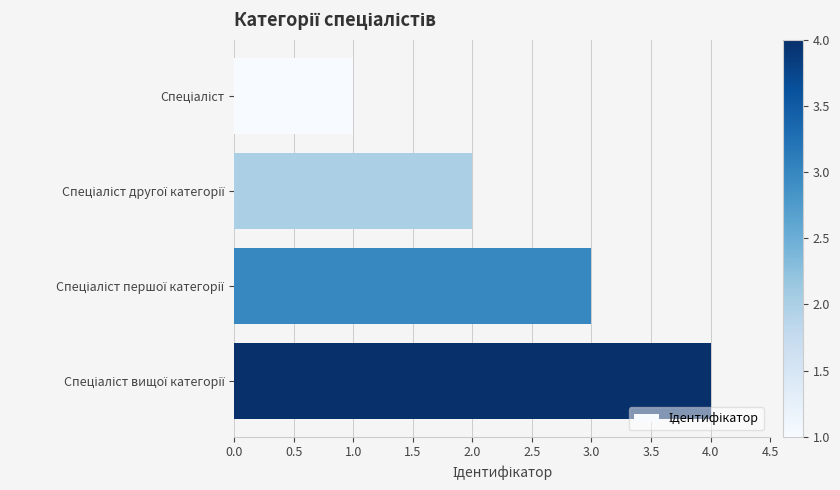

What is the sum of all values?

10